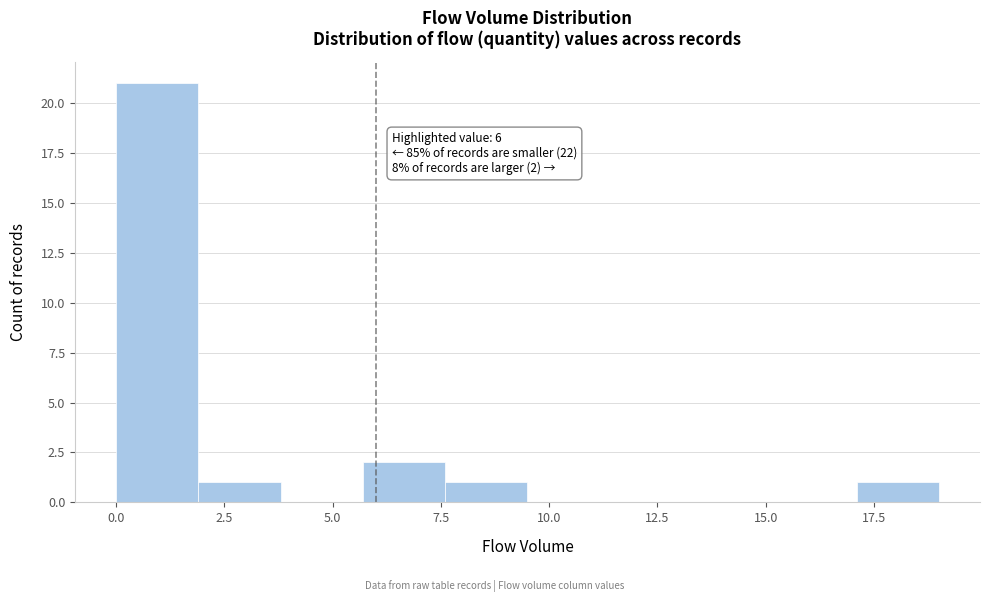

Read against the x-axis, roughly where is the centre of the tallest bar?

1.0